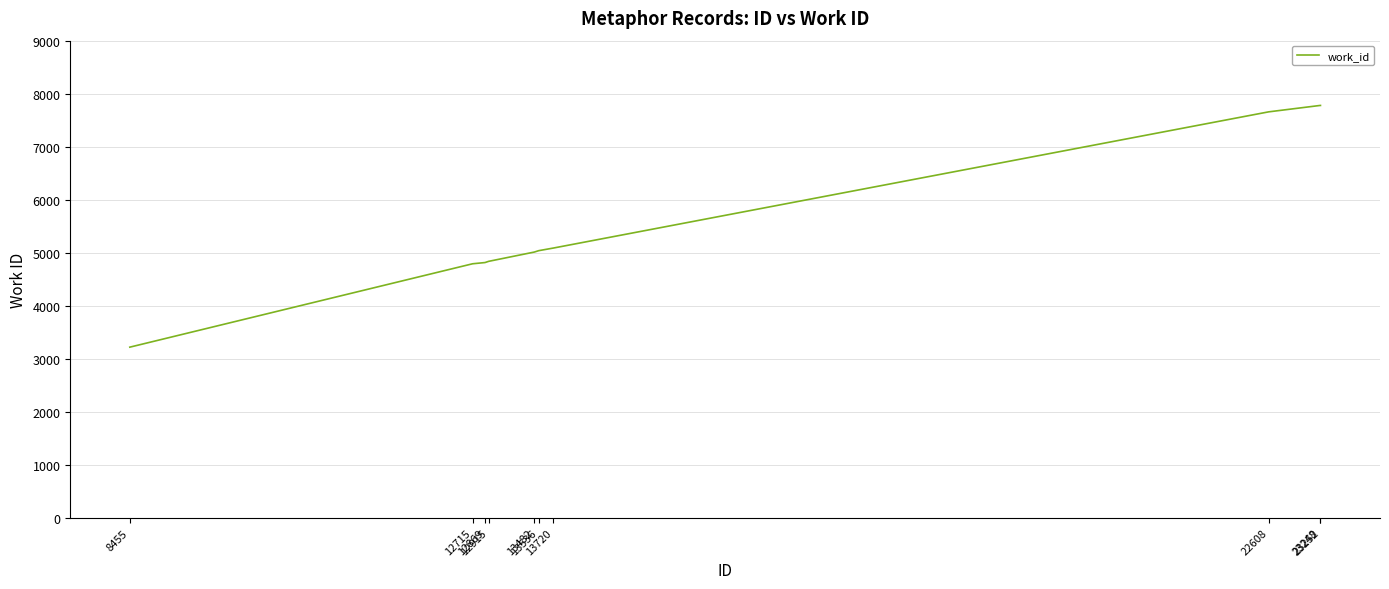

The chart shows a value of 7877 at 12715. True or false?

False